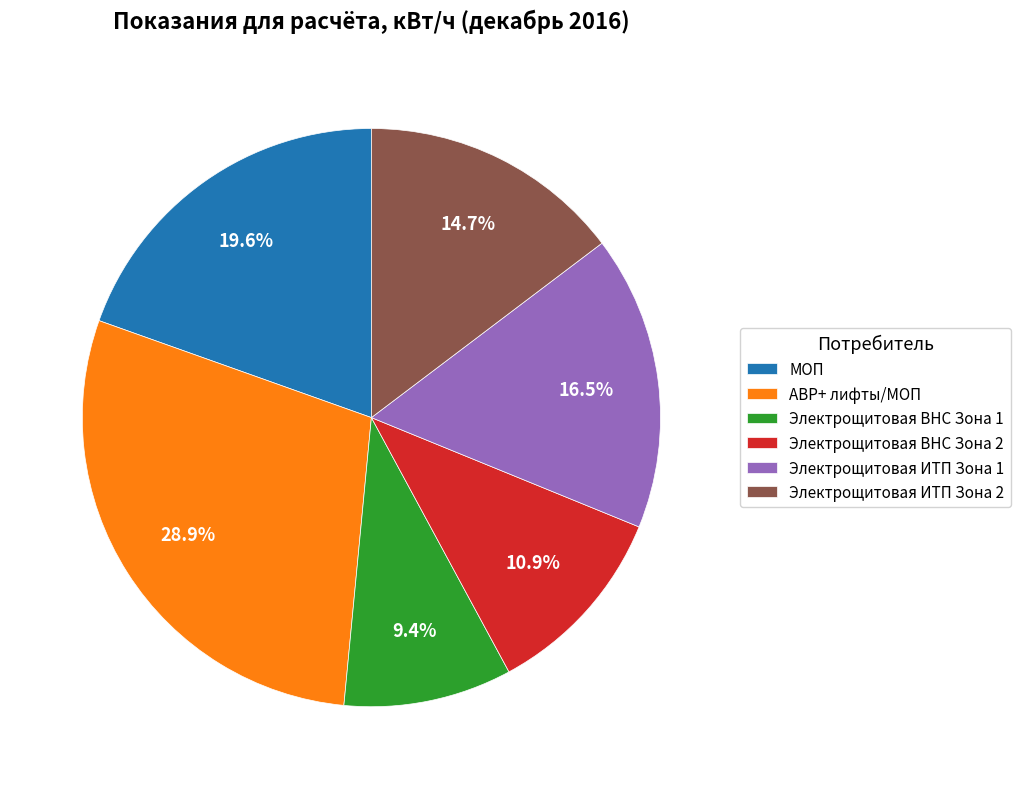

Approximately how many times larger is the value at МОП compared to Электрощитовая ИТП Зона 1?

1.2